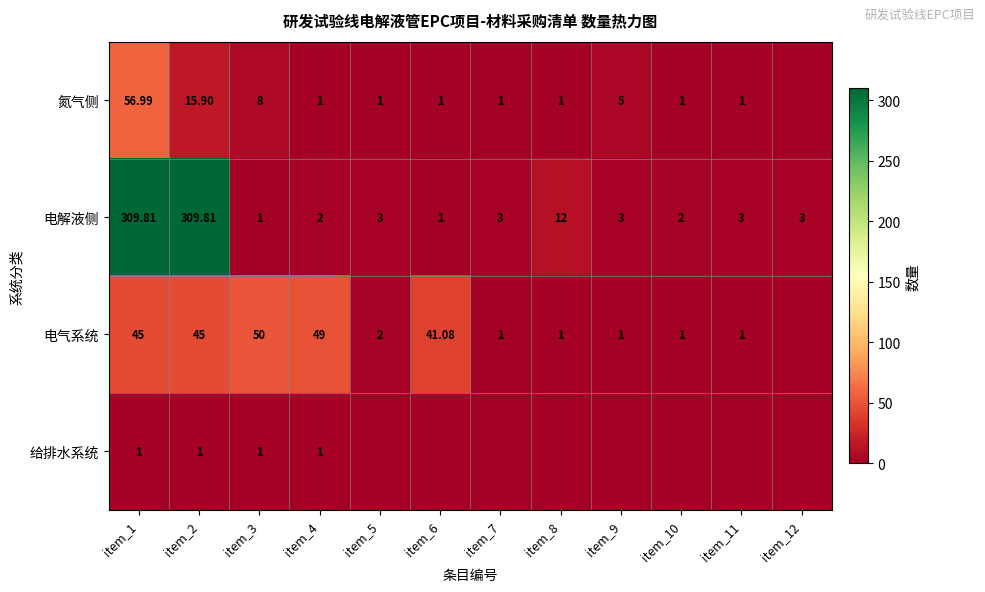

What is the total value across all series at item_3?

60.0